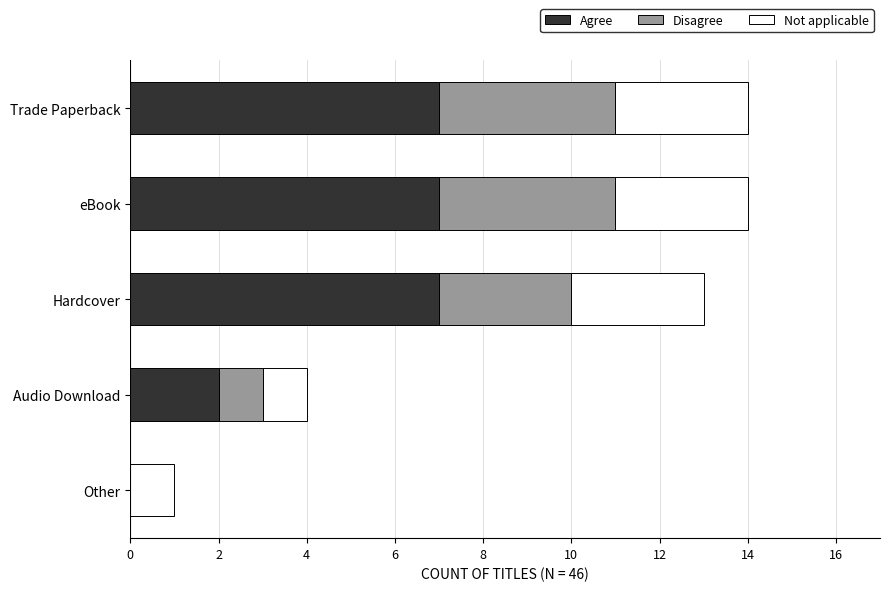

What is the maximum value for Agree?

7